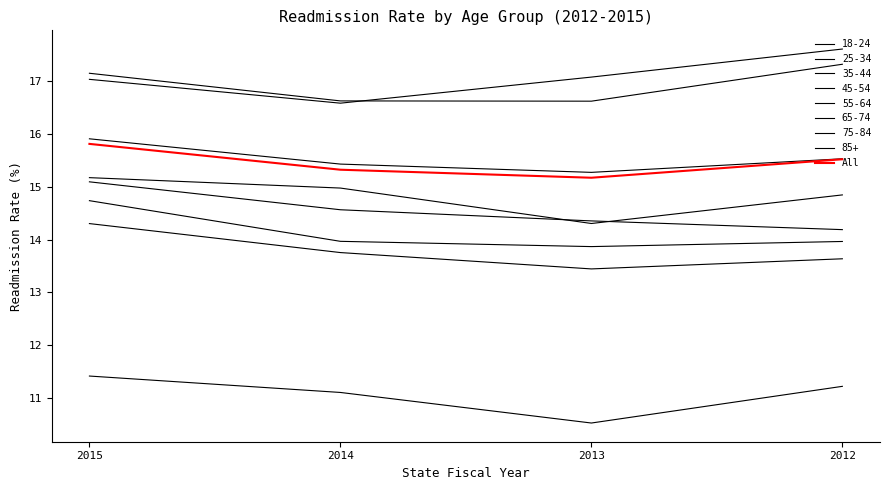

Does the chart display data point markers on the line(s)?

No